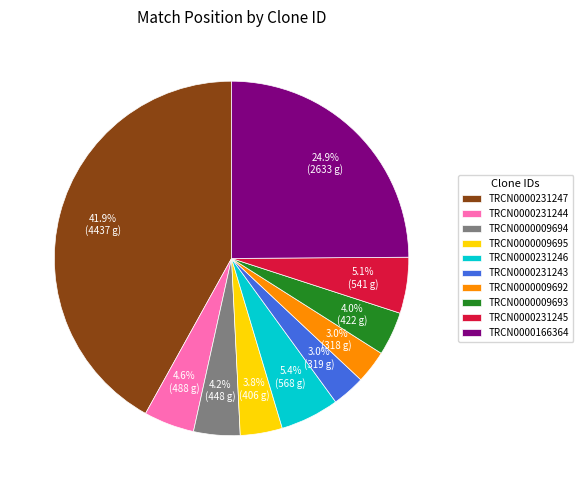

Between TRCN0000231244 and TRCN0000009692, which is larger?

TRCN0000231244